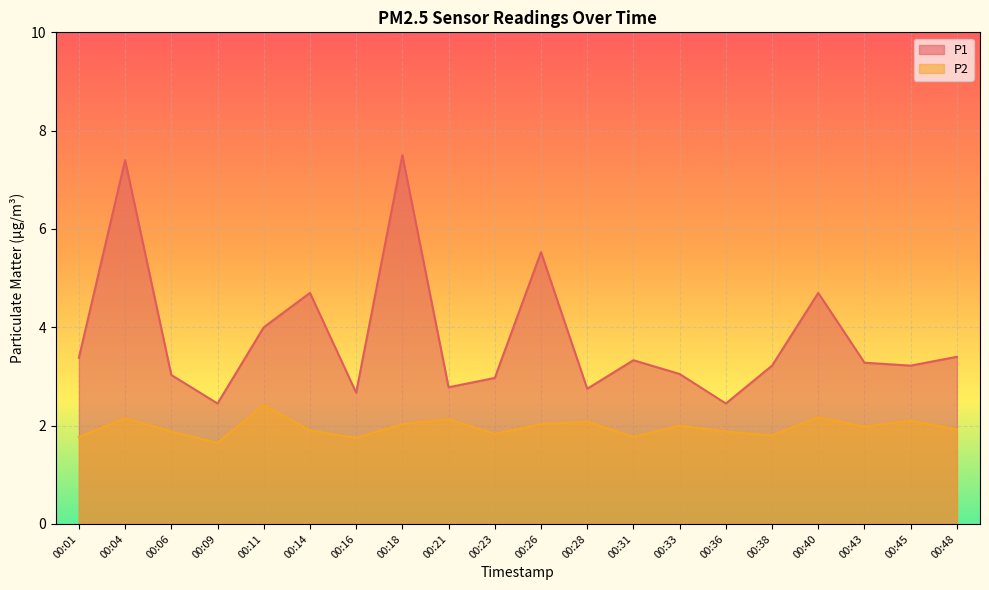

Rank the categories by P2 value from lowest to highest.

00:09, 00:16, 00:01, 00:31, 00:38, 00:23, 00:06, 00:36, 00:14, 00:48, 00:43, 00:33, 00:18, 00:26, 00:28, 00:45, 00:21, 00:04, 00:40, 00:11